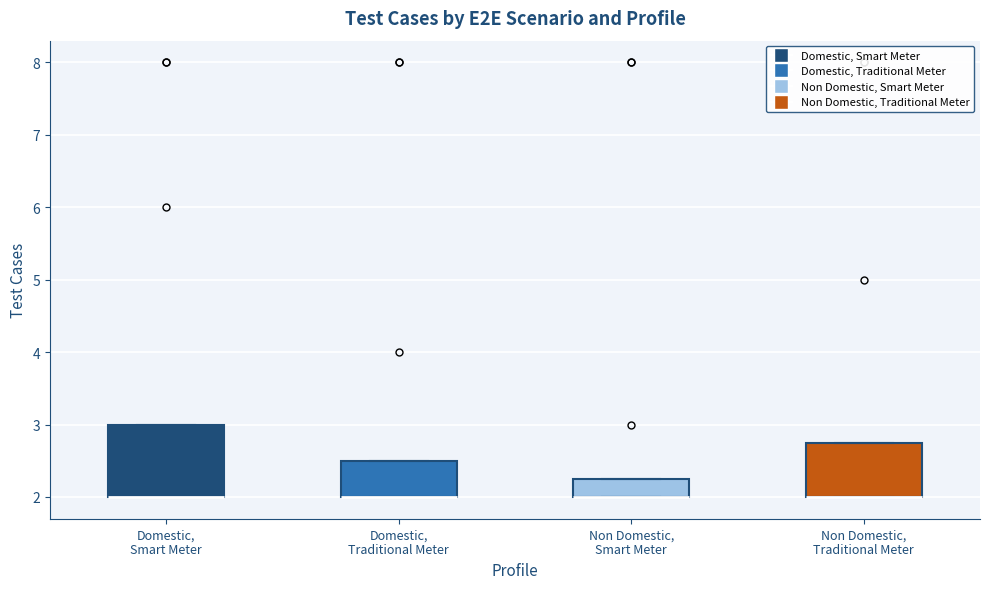

Where is the lower edge of the box for Domestic, Smart Meter on the y-axis? The values are not printed on the chart, so give them approximately, as read against the axis.

2.0